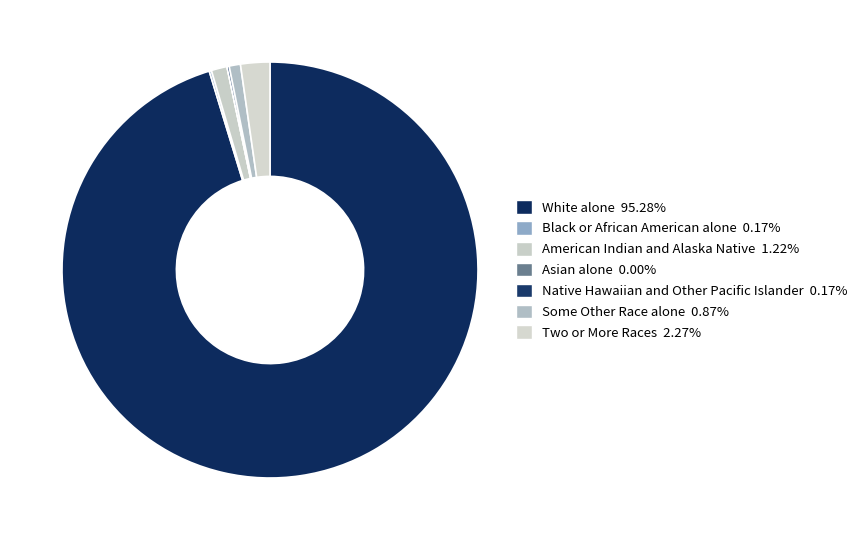

Count the number of slices in the pie.

7